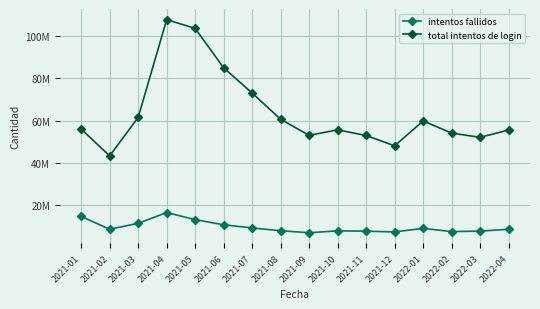

What is the difference between the second highest and second lowest values in the intentos fallidos series?

7314369